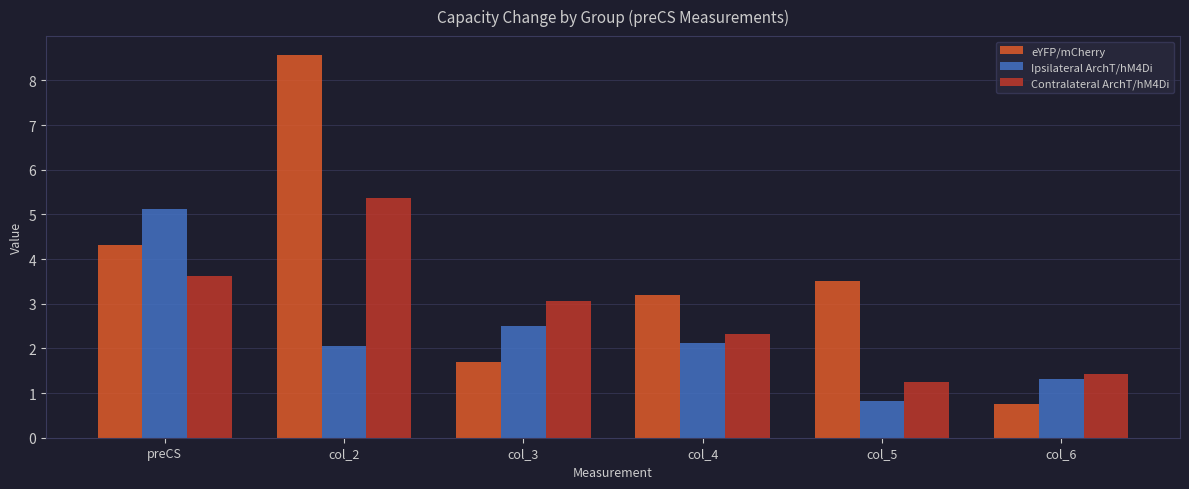

At how many categories does at least one series exceed 6?

1